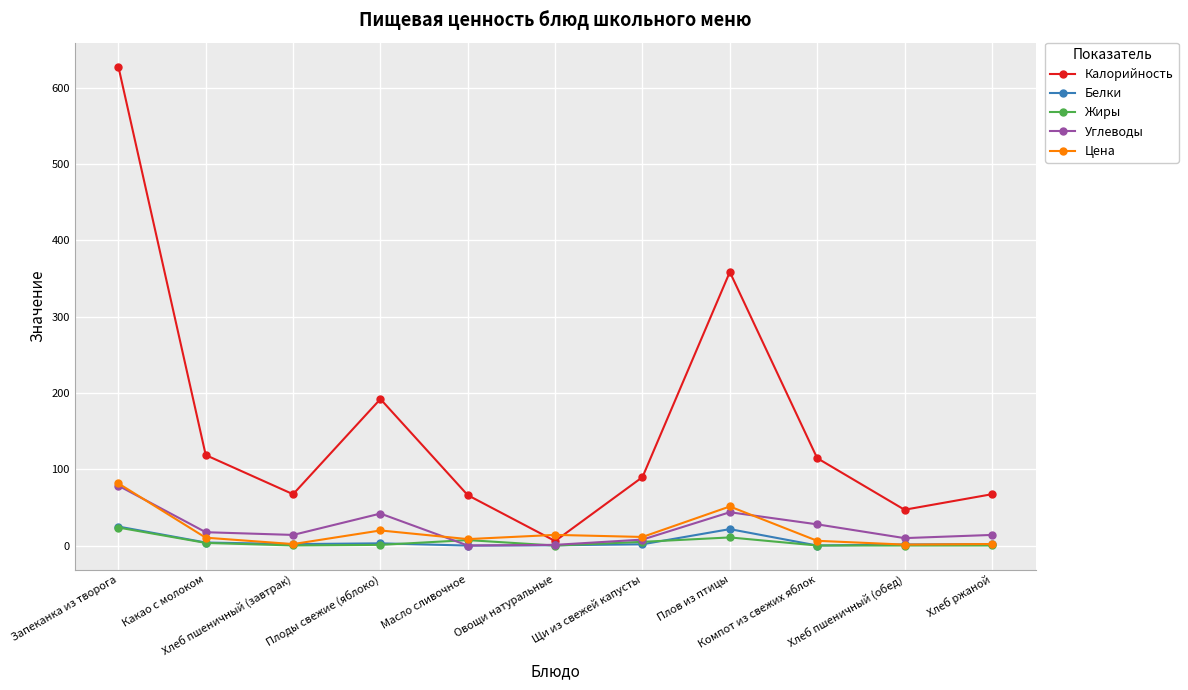

What is the difference between the second highest and minimum values in the Углеводы series?

43.6